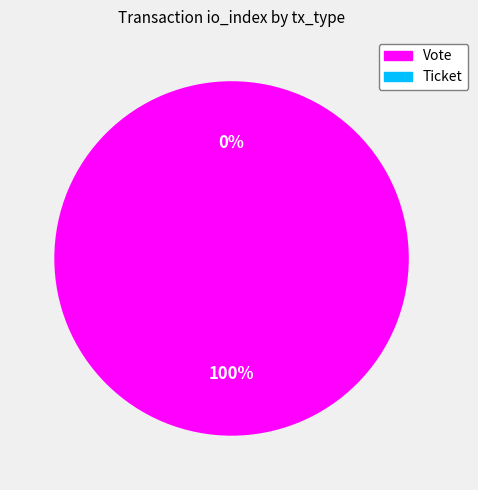

Do Ticket and Vote together represent more than half of the pie?

Yes